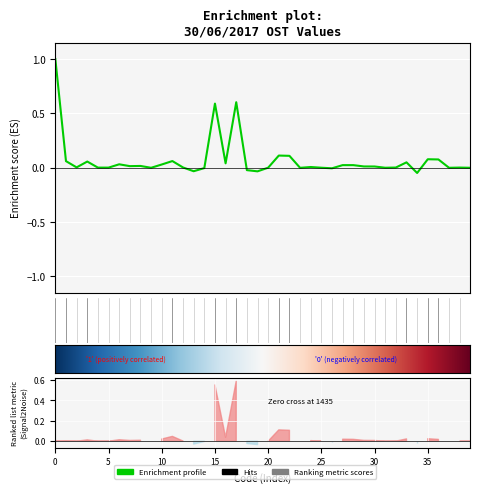

Count the number of values greater than 0.

31